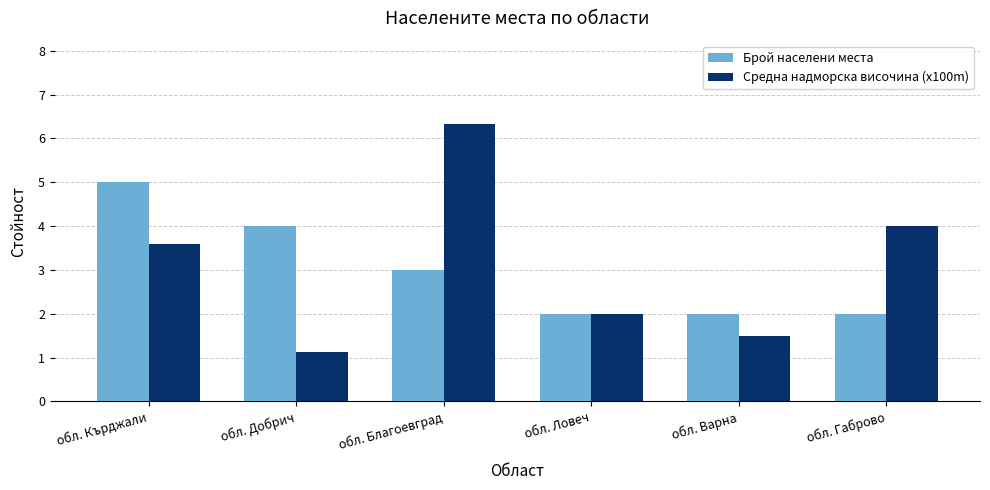

What is the difference between the highest and lowest values at обл. Благоевград?

3.3